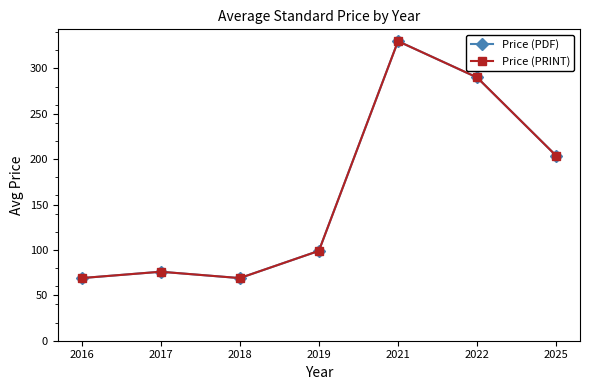

Does the chart have visible grid lines?

No